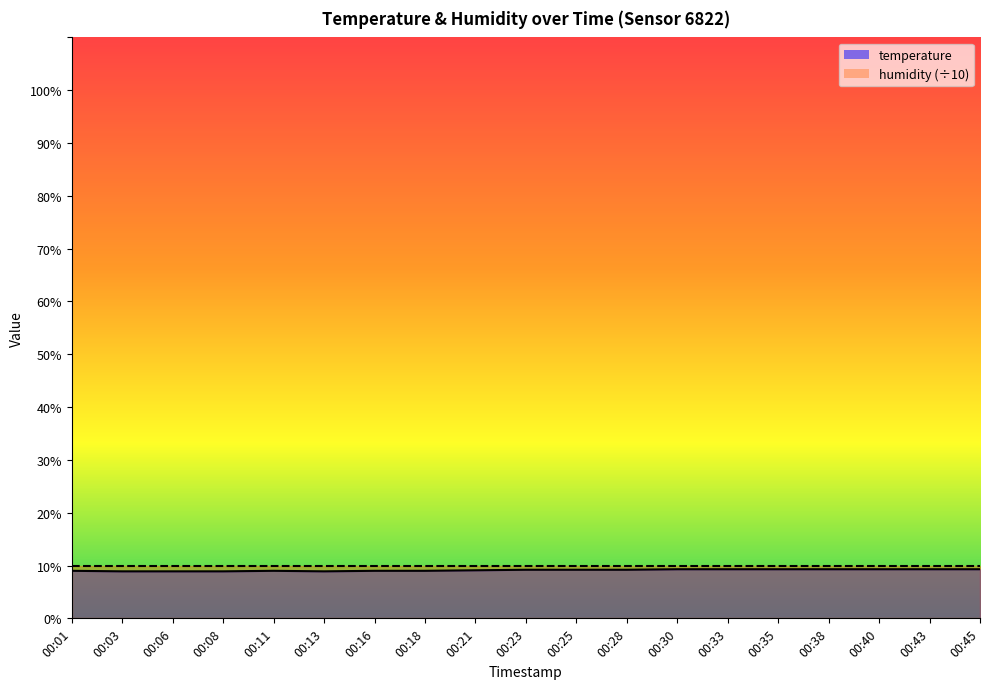

What is the value of the 7th point from the left?

9.0